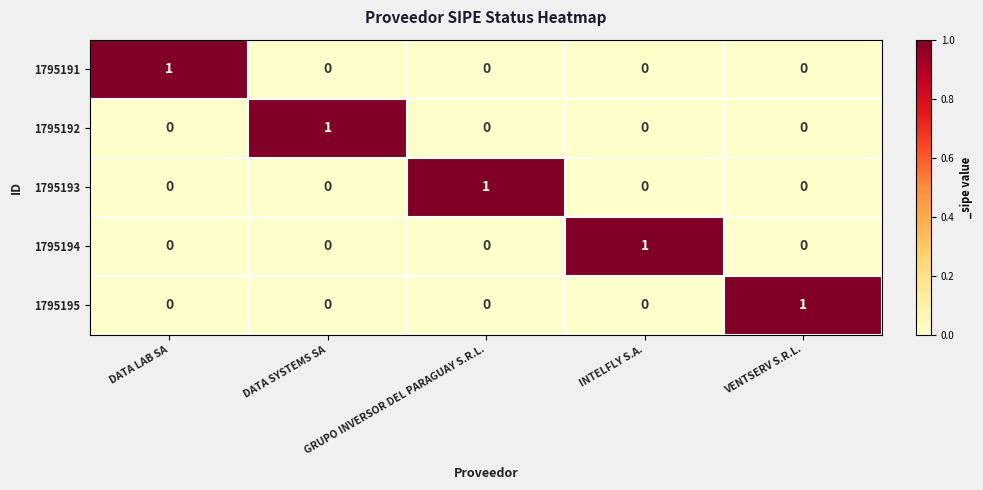

At how many categories does at least one series exceed 0?

5